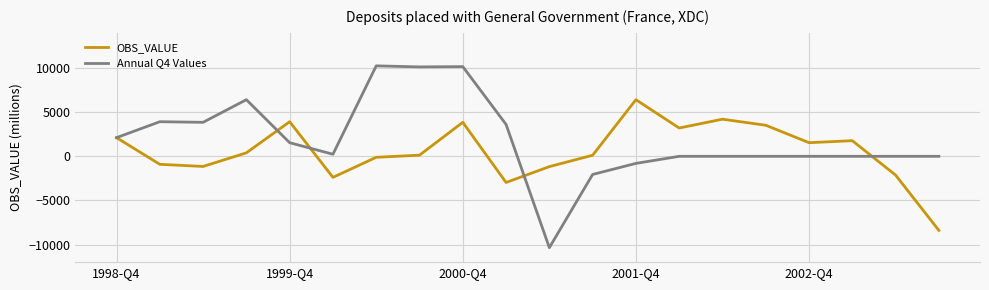

What is the average value of the Annual Q4 Values series?

1953